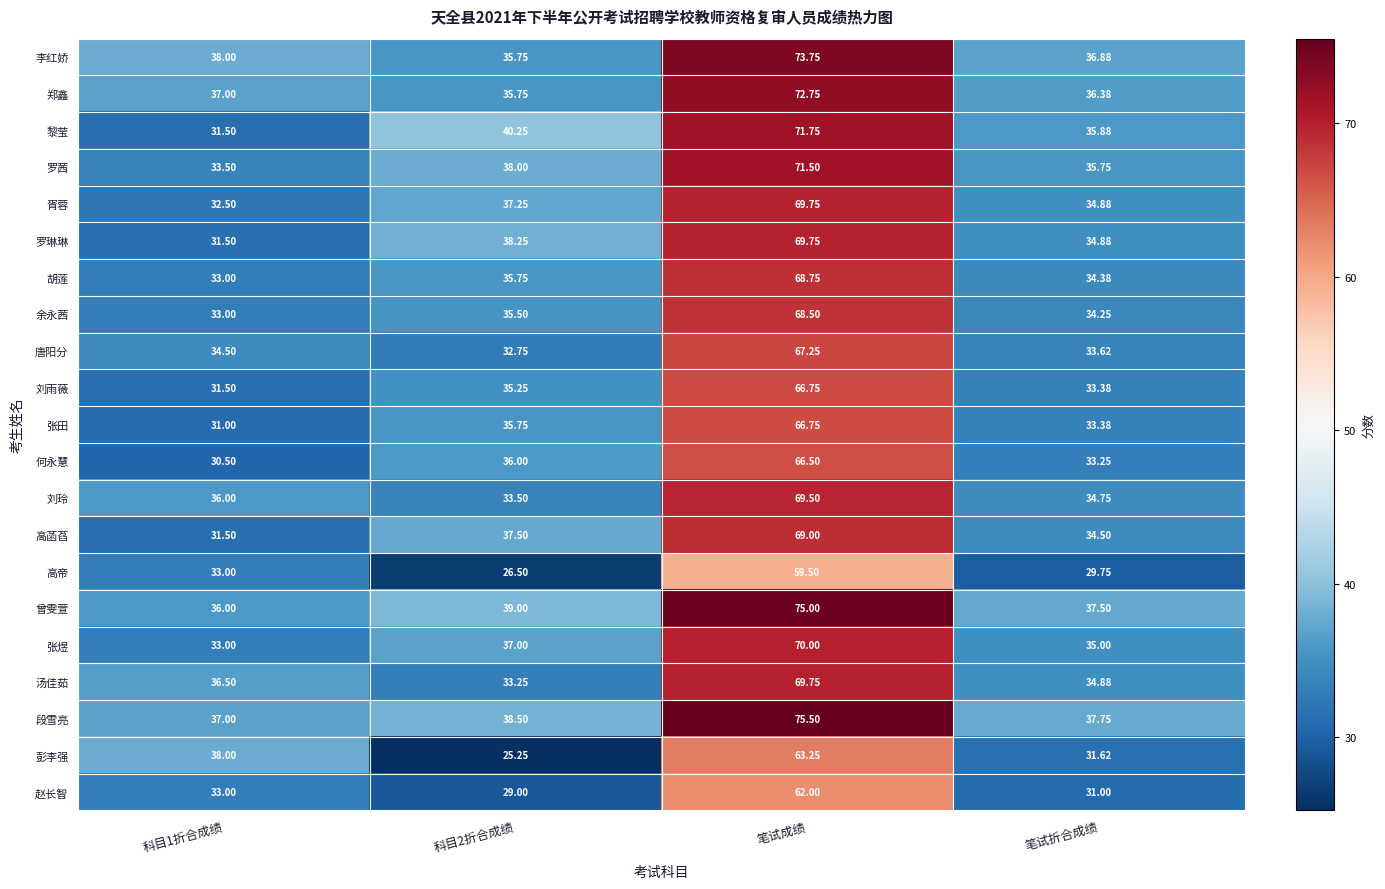

How many values in the 胡莲 series exceed 35?

2